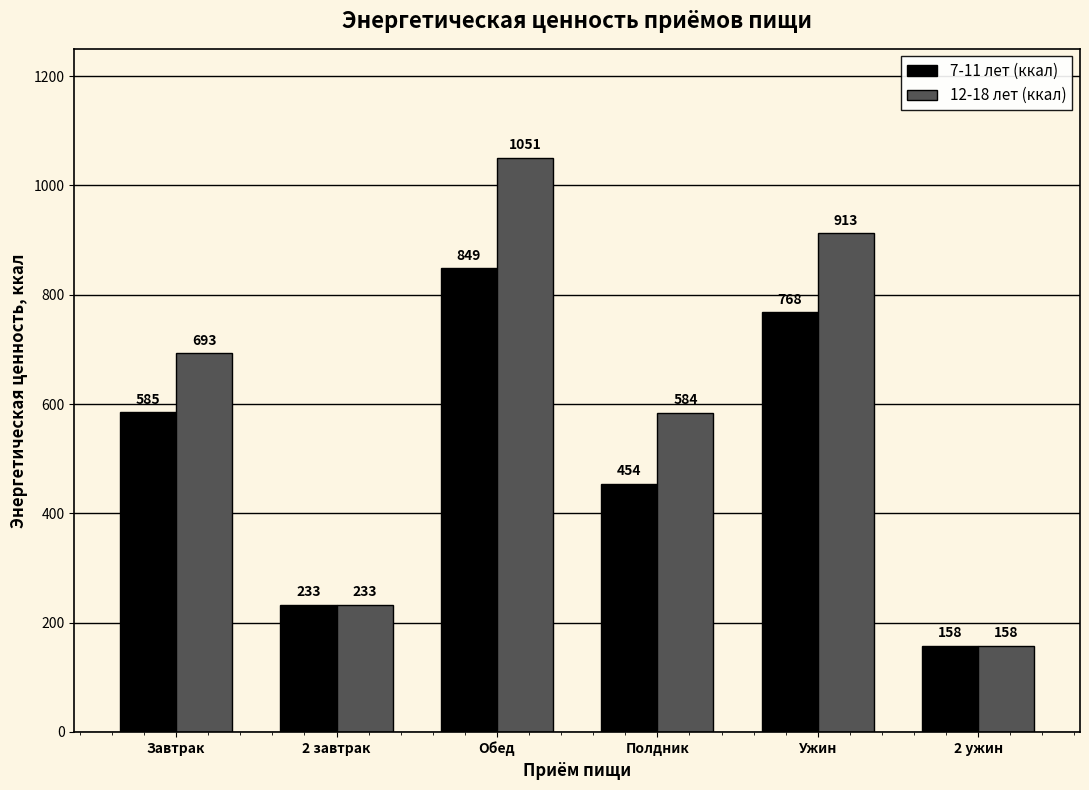

What is the lowest value of the 7-11 лет (ккал) series?

158